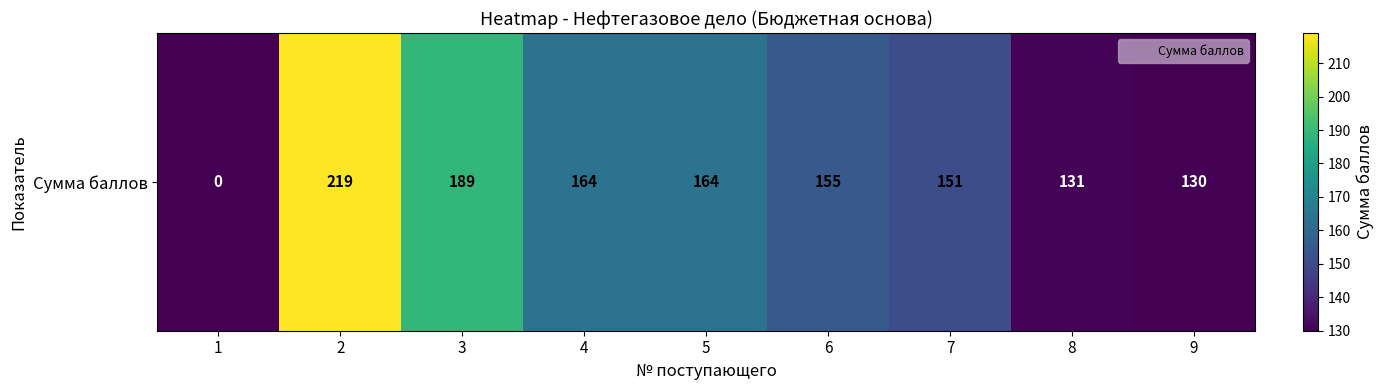

Reading left to right, what are all the values shown in this chart?

0	219	189	164	164	155	151	131	130